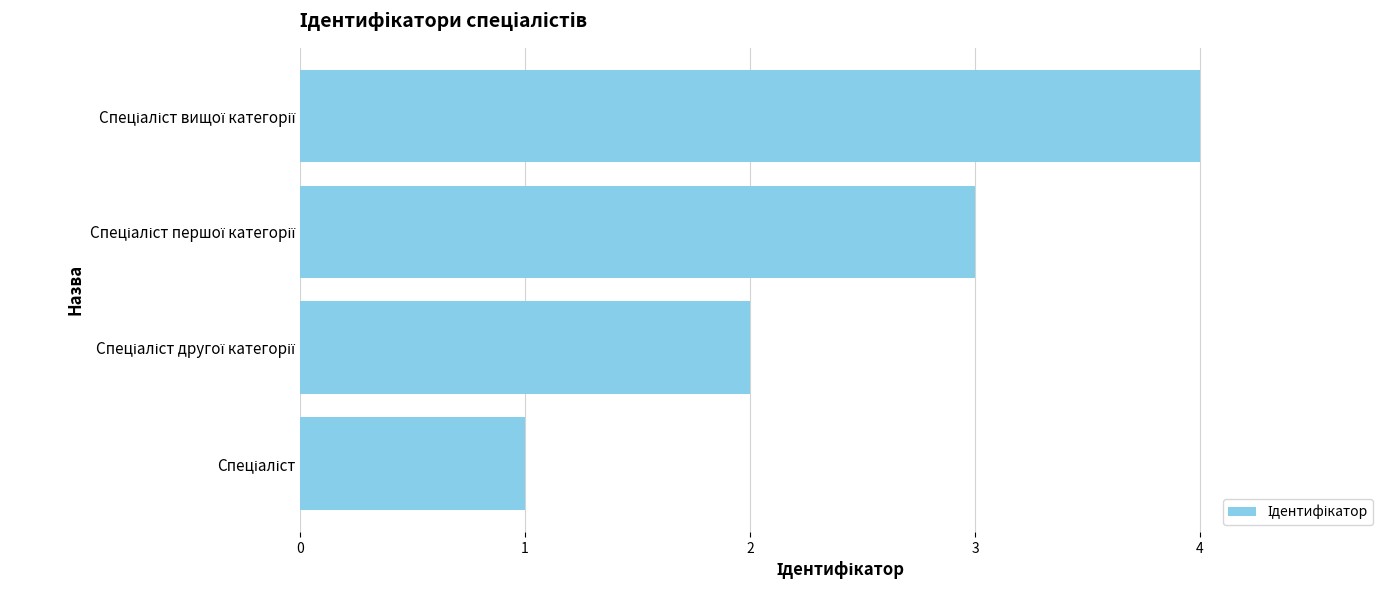

What is the sum of all values?

10